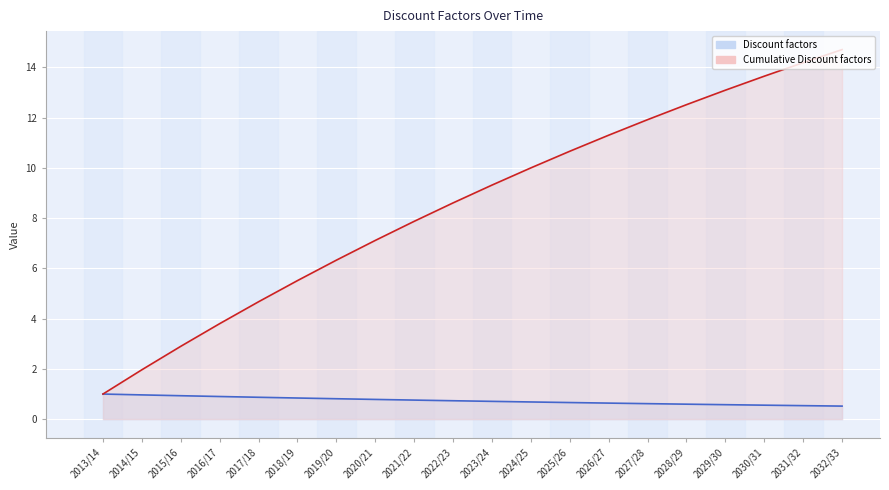

At which label does Cumulative Discount factors first exceed 9?

2023/24